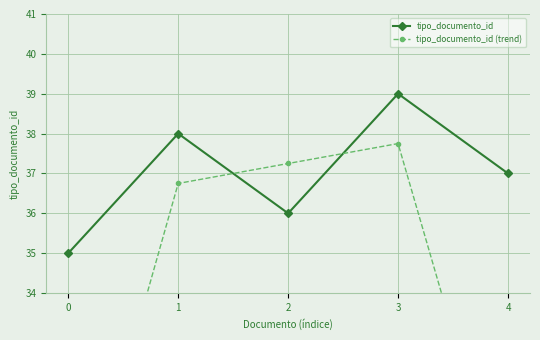

Which series has the widest spread of values?

tipo_documento_id (trend)